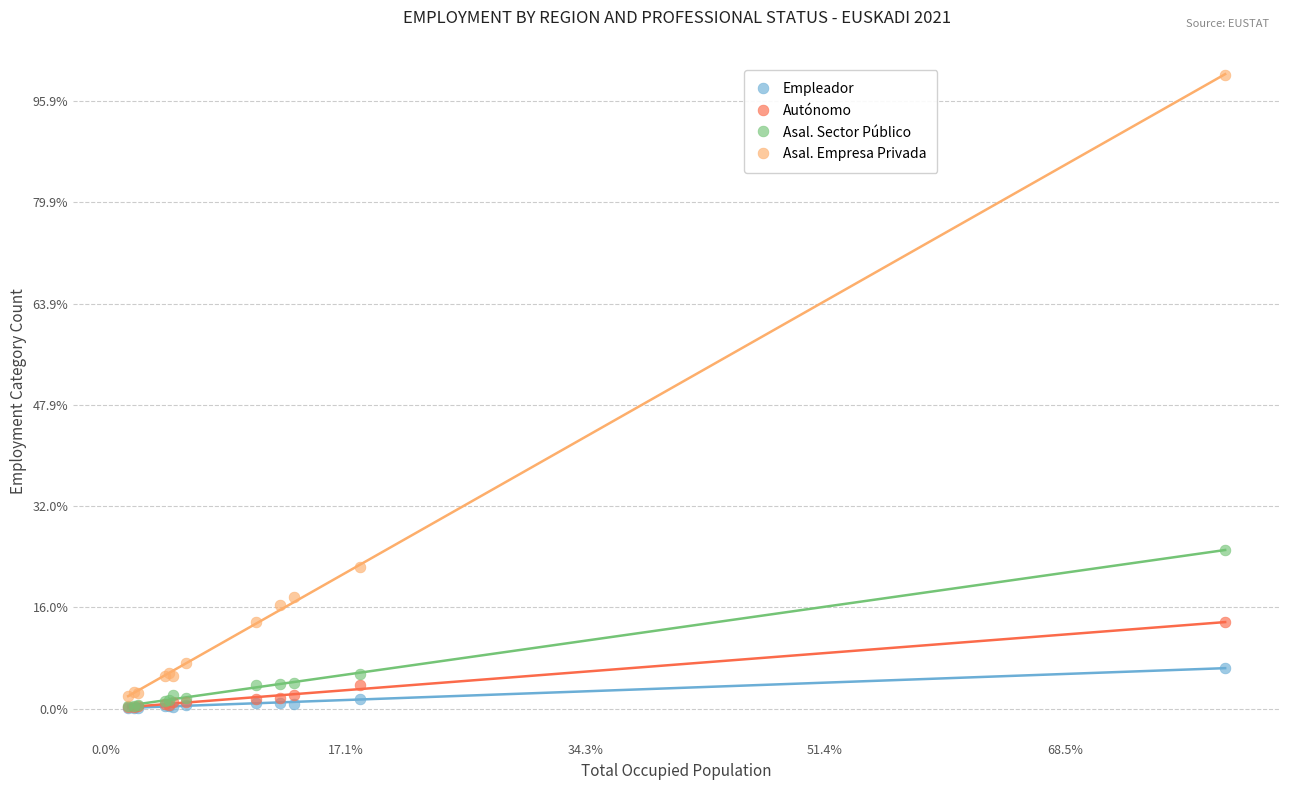

What are all the series names shown in the legend?

Empleador, Autónomo, Asal. Sector Público, Asal. Empresa Privada